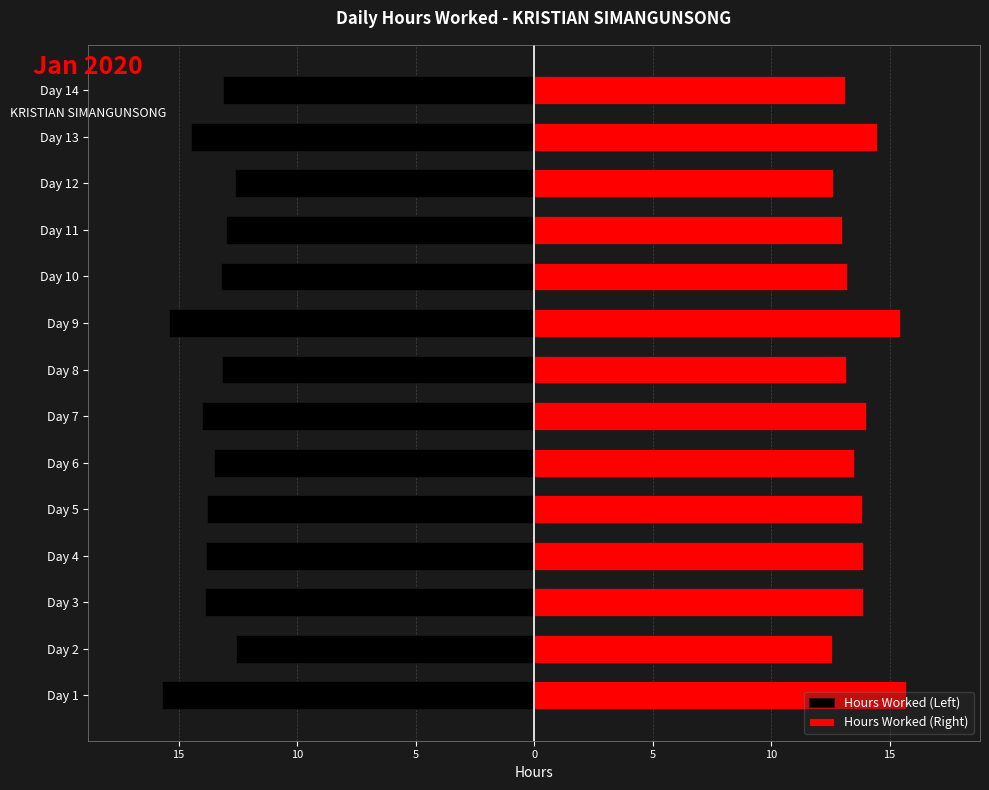

How many data points does each series have?

14